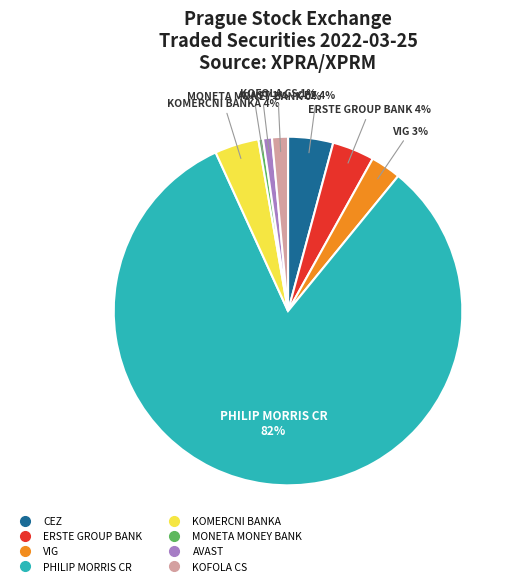

To the nearest percent, what is the average slice percentage?

12%